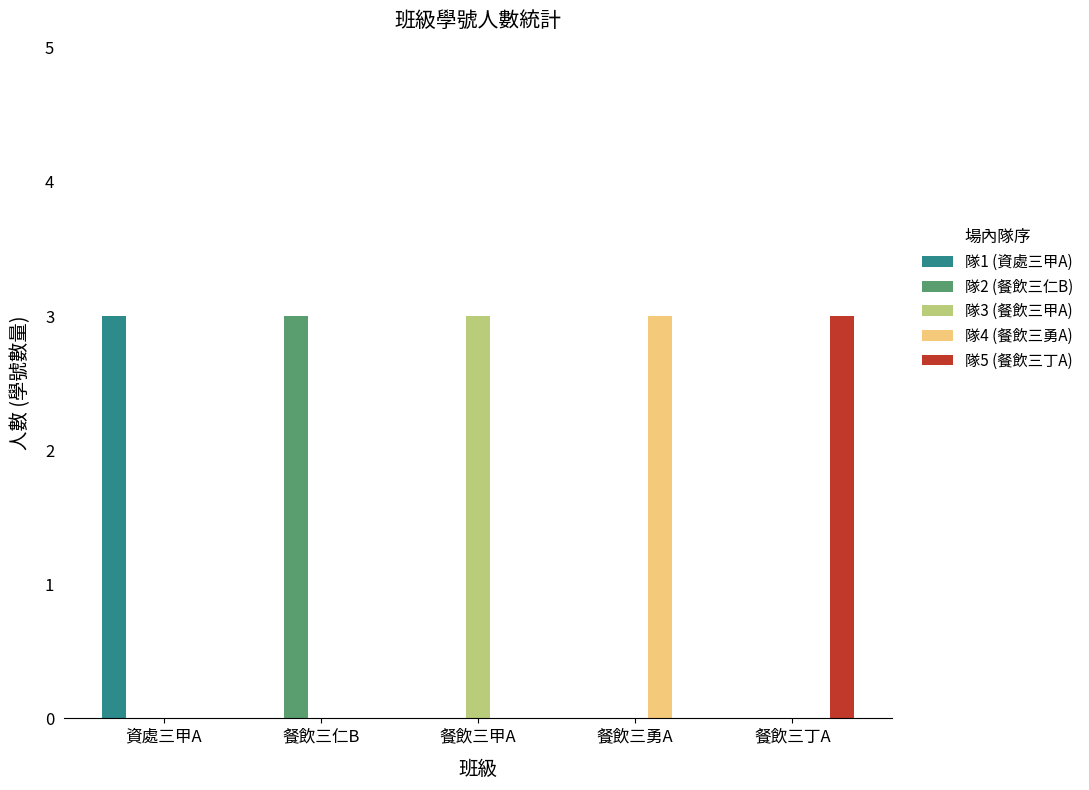

The 隊5 (餐飲三丁A) series shows 1 at 餐飲三仁B. True or false?

False